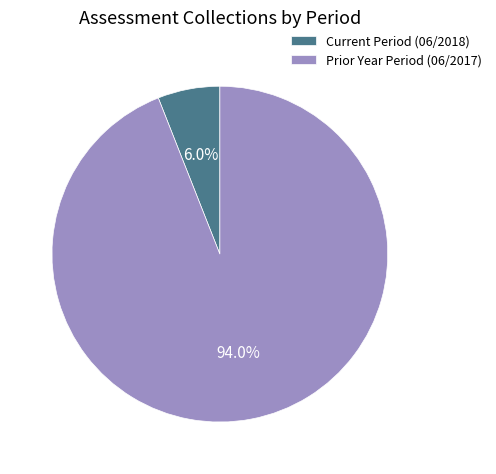

Which has a higher value, Current Period (06/2018) or Prior Year Period (06/2017)?

Prior Year Period (06/2017)